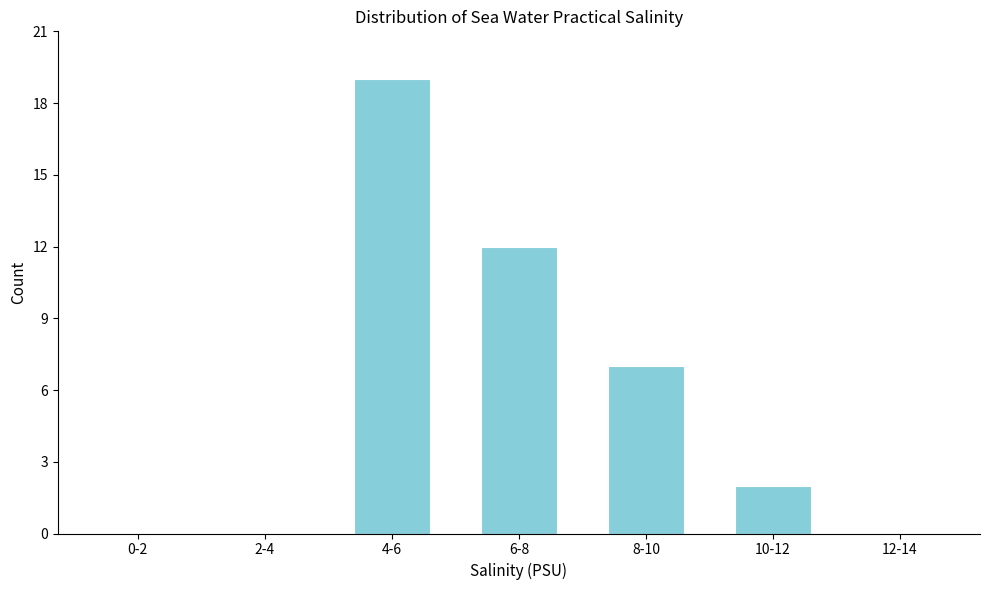

Reading left to right, transcribe all the data shown in this chart.

0-2=0	2-4=0	4-6=19	6-8=12	8-10=7	10-12=2	12-14=0